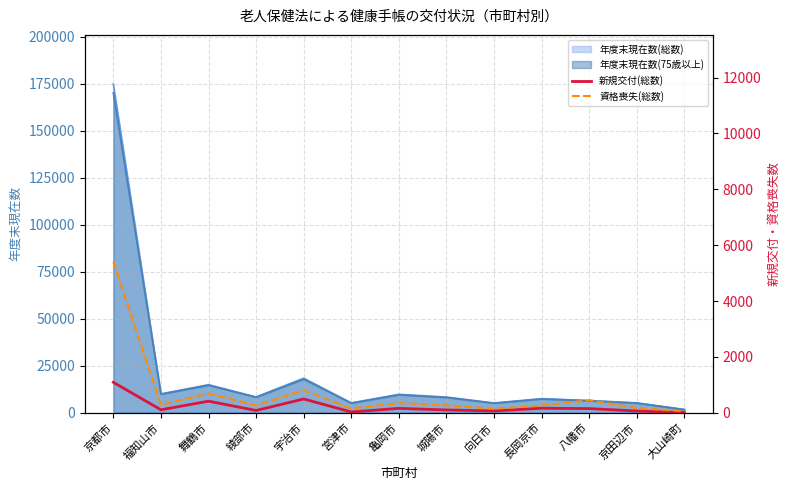

What is the difference between the 新規交付(総数) values at 亀岡市 and 京田辺市?

95